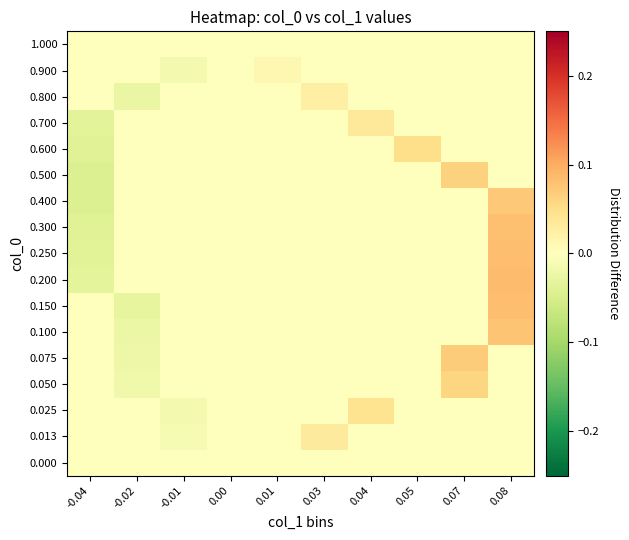

Count the number of categories in the chart.

10